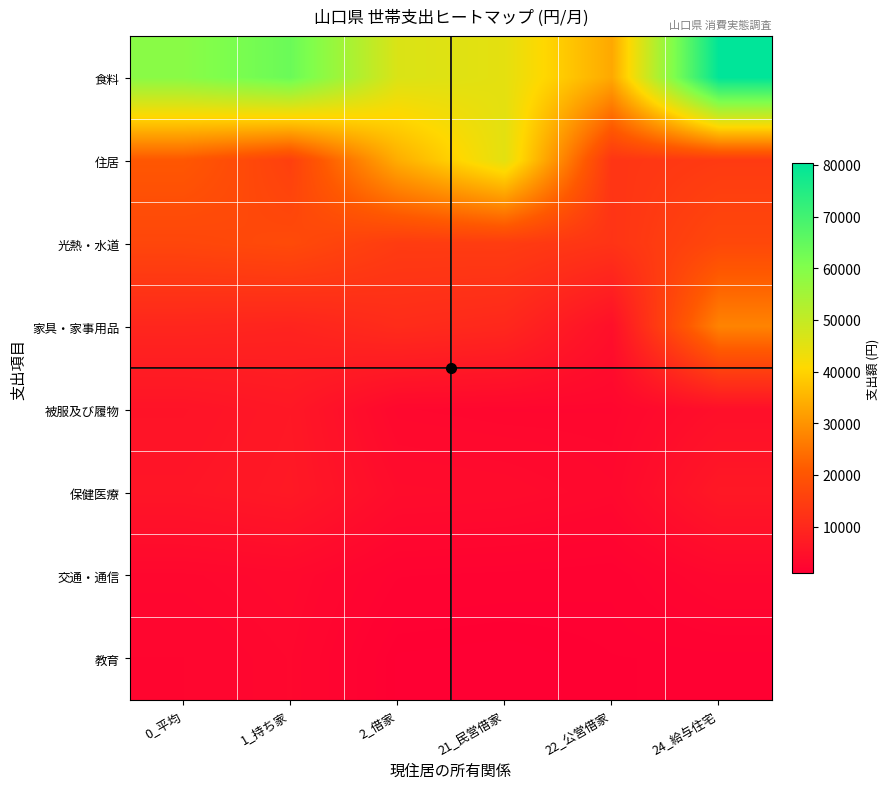

Which series has the widest spread of values?

食料